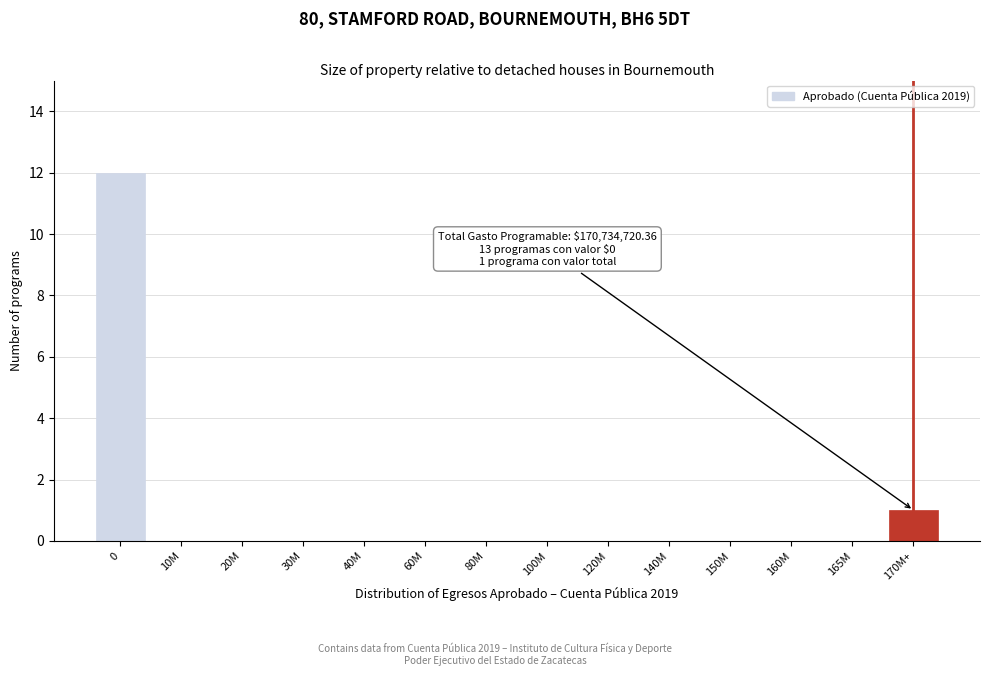

Reading left to right, list all the values displayed in this chart.

0=12	10M=0	20M=0	30M=0	40M=0	60M=0	80M=0	100M=0	120M=0	140M=0	150M=0	160M=0	165M=0	170M+=1